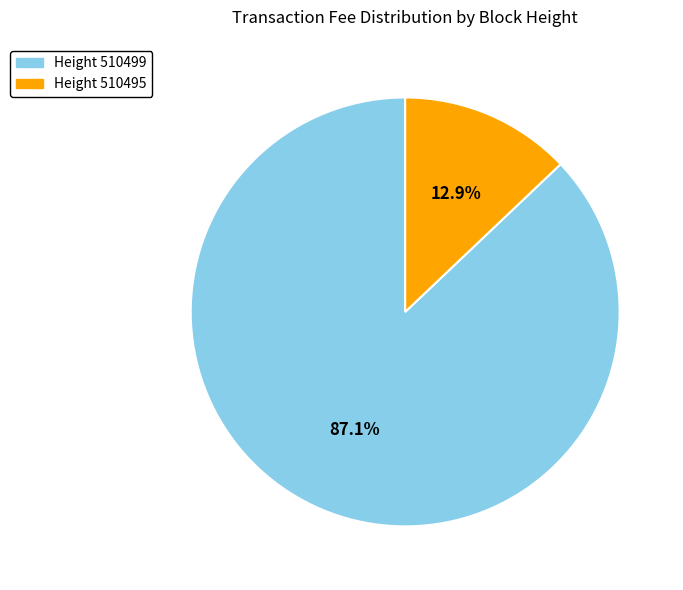

Combined, what portion of the pie is Height 510495 and Height 510499?

100.0%